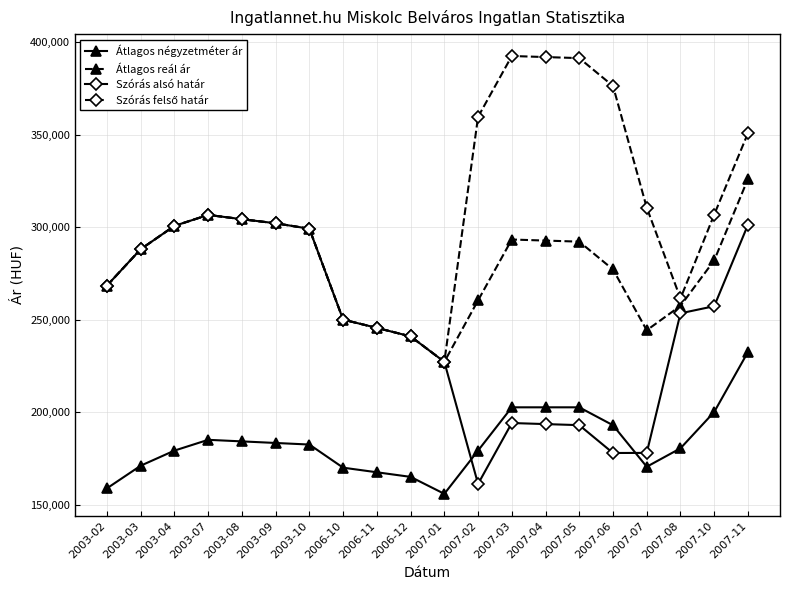

What is the greatest value displayed?

392437